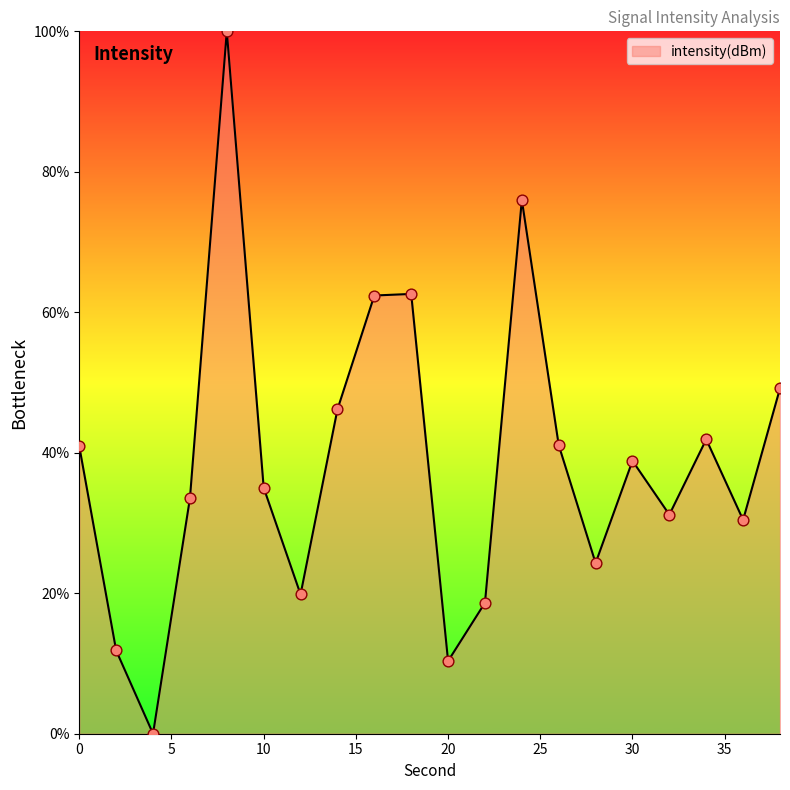

What is the greatest value displayed?

100.0